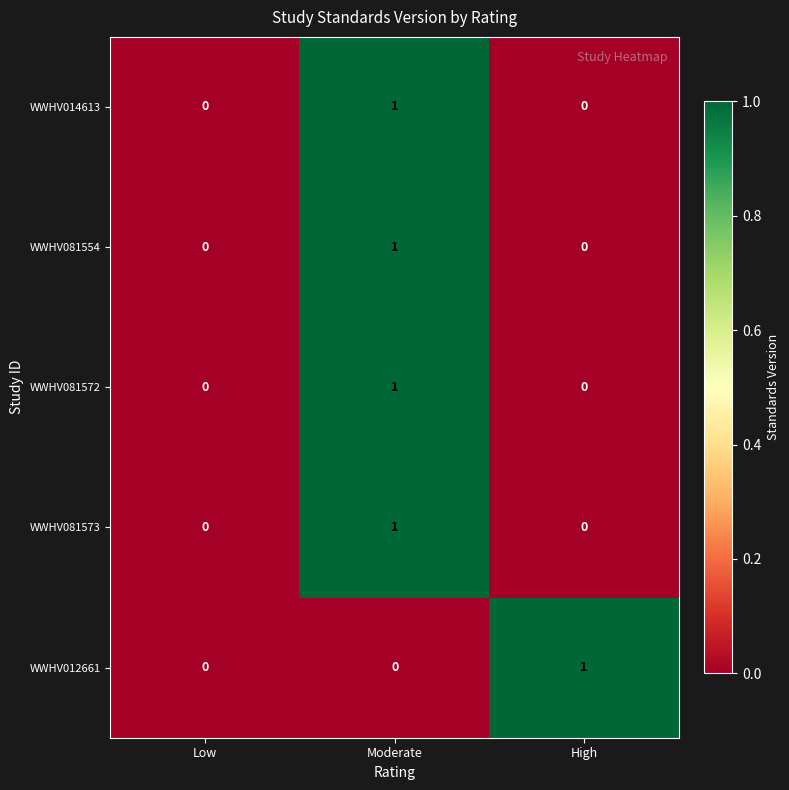

Which category has the highest value in the WWHV081573 series?

Moderate